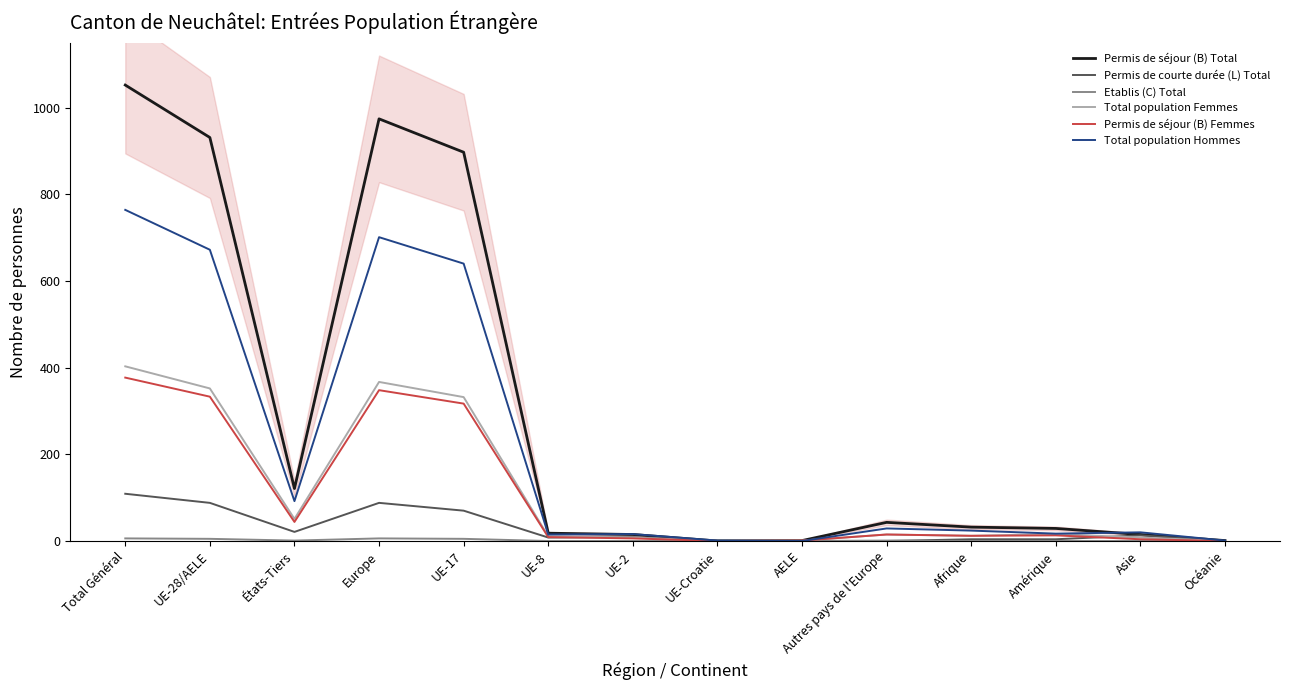

Where is Total population Hommes nearest to the value 382?

UE-17